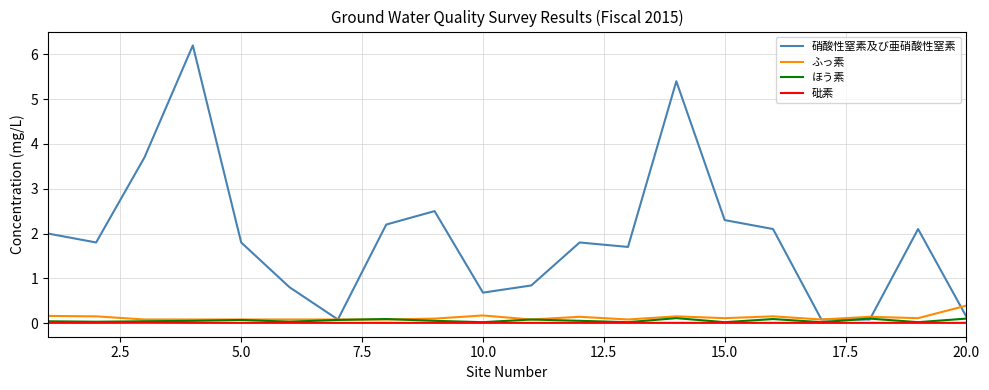

What is the highest value of the ふっ素 series?

0.4